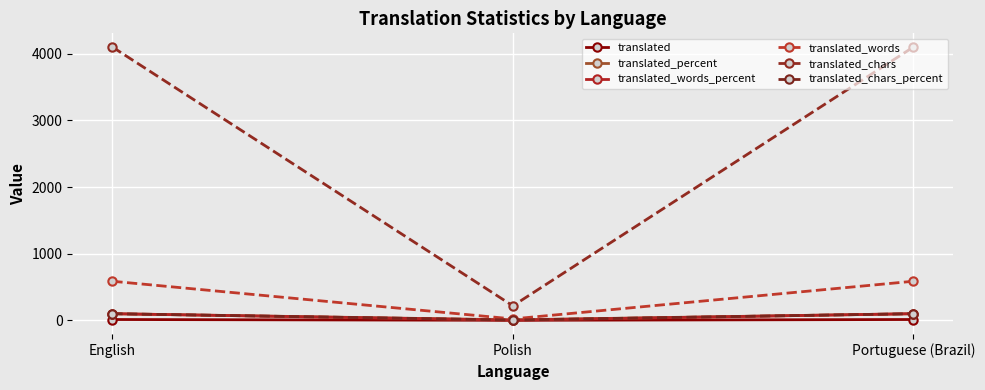

Does the chart have visible grid lines?

Yes